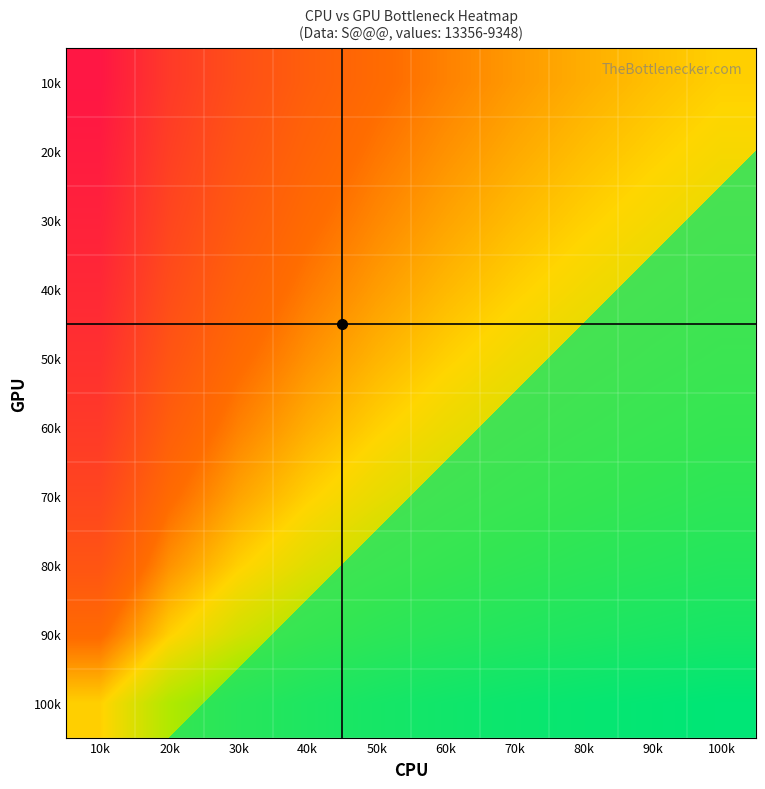

Count the 50k values in the range 0 to 1.

10